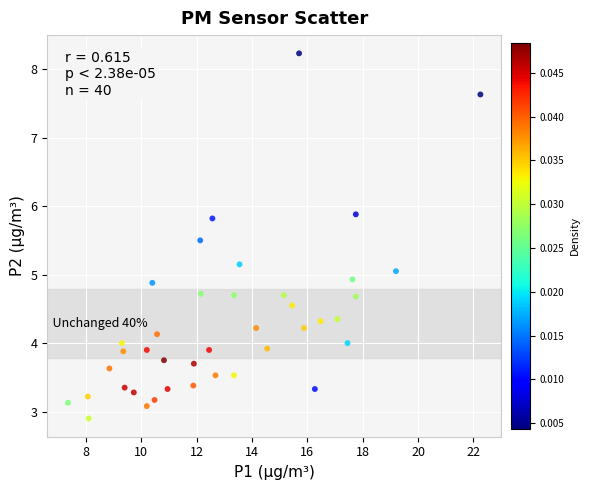

What is the range of X values (max minus min)?

14.9